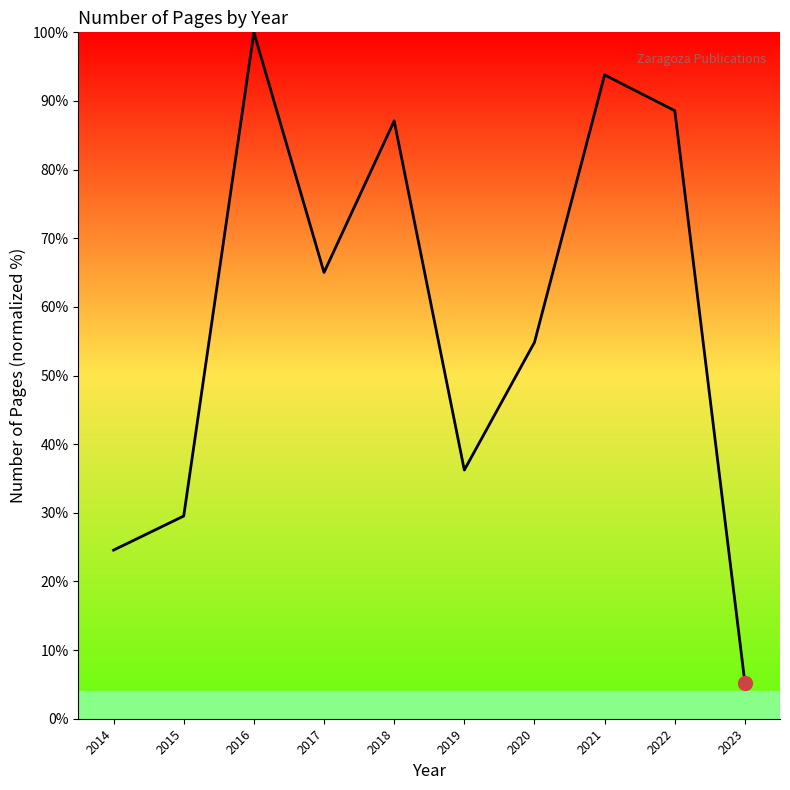

How many interior local valleys (lower than both neighbors) does the data have?

2